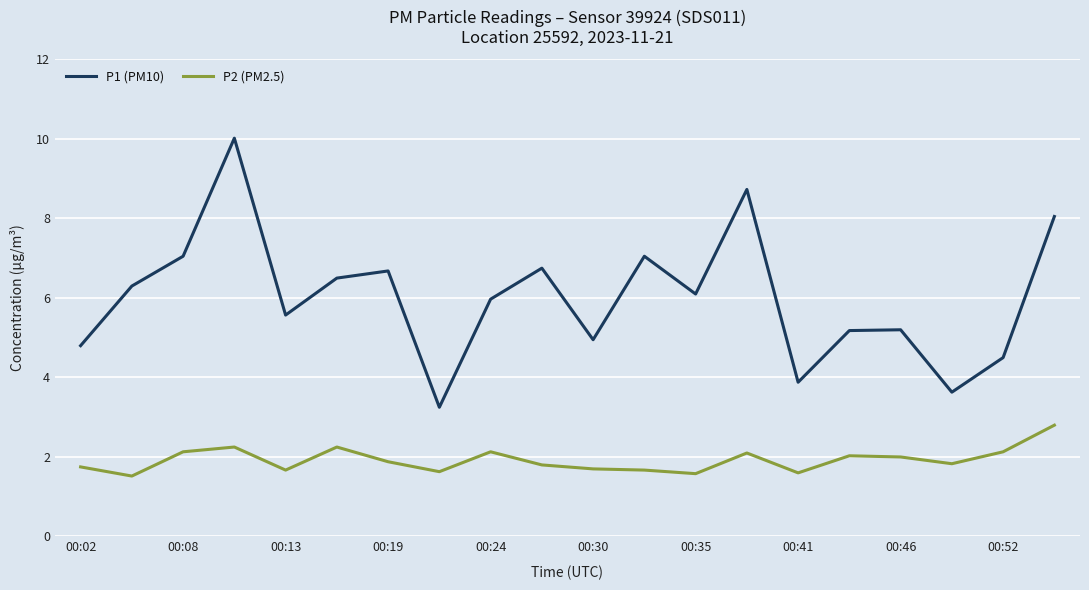

What is the sum of all P1 (PM10) values?

120.2